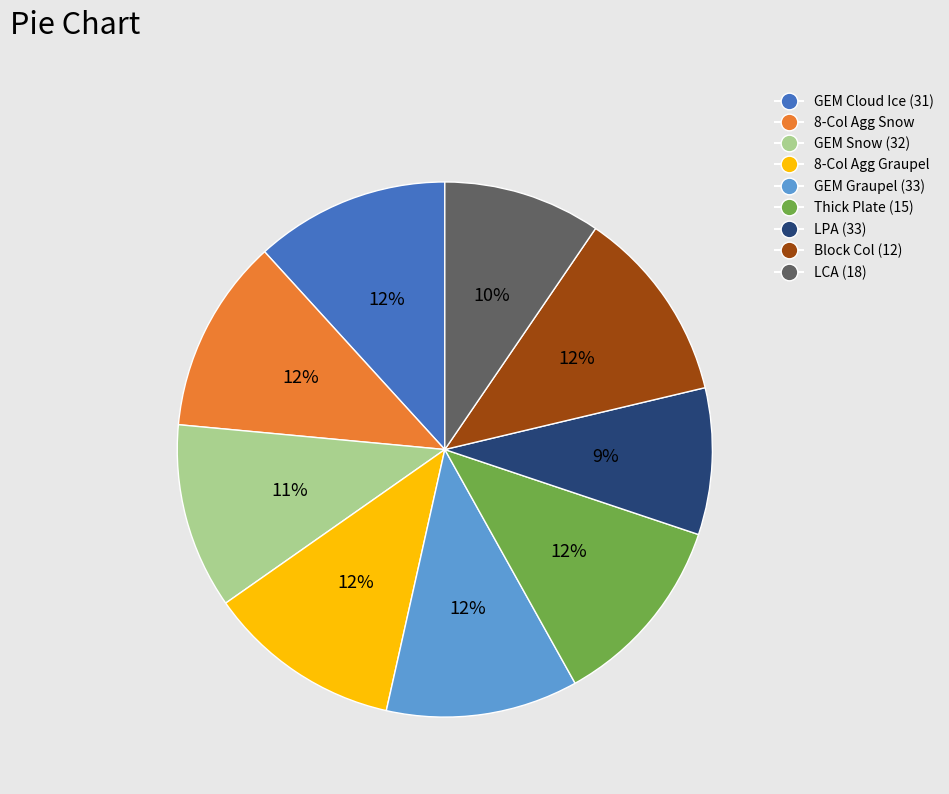

To the nearest percent, what is the difference between the largest and smallest slice percentages?

3%